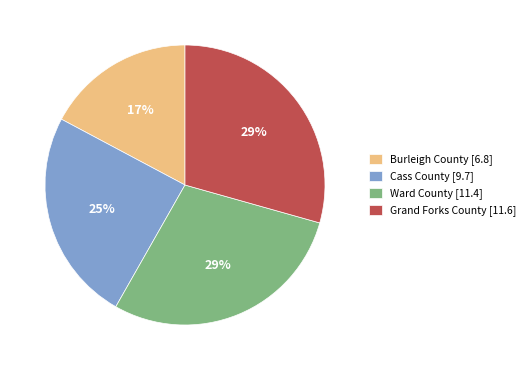

Is the sum of Cass County [9.7] and Ward County [11.4] greater than half?

Yes